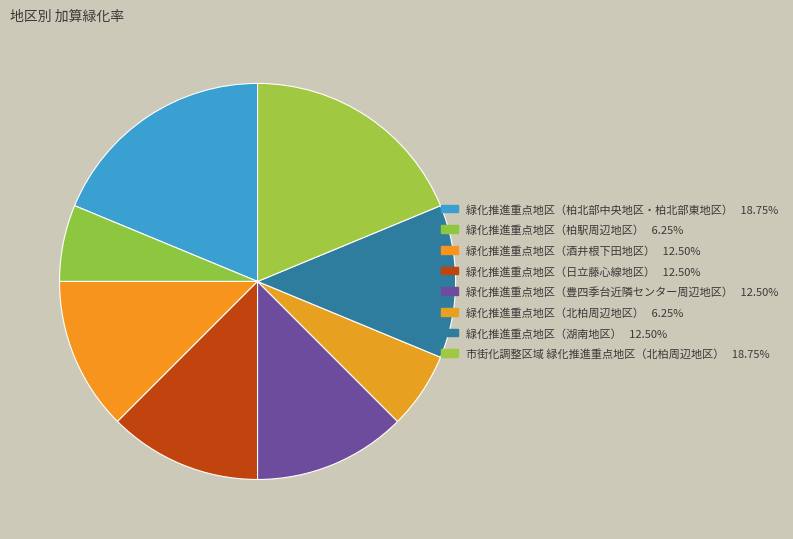

Is there a majority slice in this chart?

No